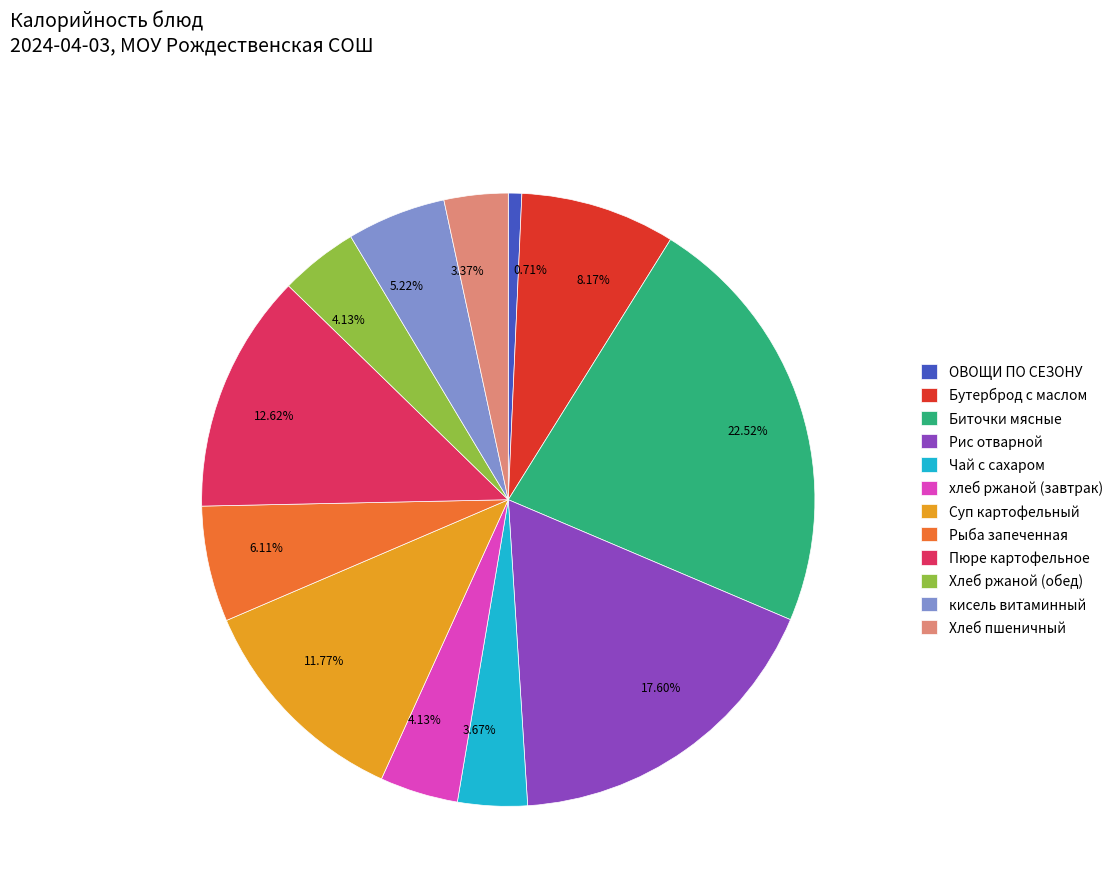

What is the ratio of the value at Хлеб ржаной (обед) to the value at Чай с сахаром?

1.1